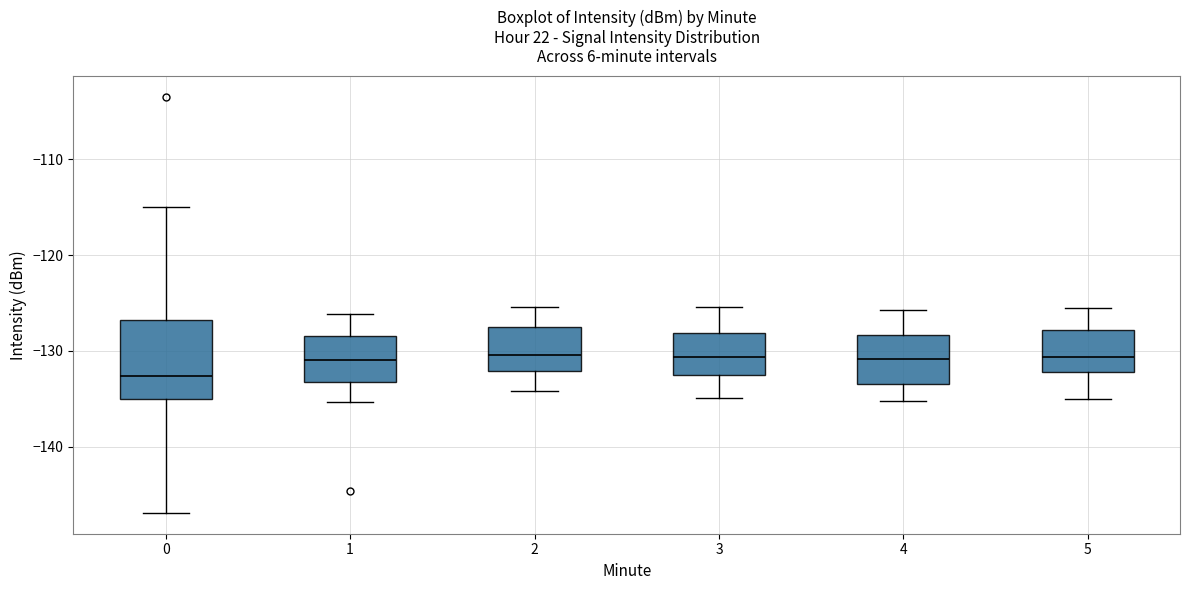

Reading left to right, read every box against the y-axis: the position of its median line, the range the box covers, and the ends of its whiskers. The values are not printed on the chart, so give them approximately, as read against the axis.

0: median -133, box -135 to -127, whiskers -147 to -115
1: median -131, box -133 to -128, whiskers -135 to -126
2: median -130, box -132 to -128, whiskers -134 to -125
3: median -131, box -133 to -128, whiskers -135 to -125
4: median -131, box -133 to -128, whiskers -135 to -126
5: median -131, box -132 to -128, whiskers -135 to -125